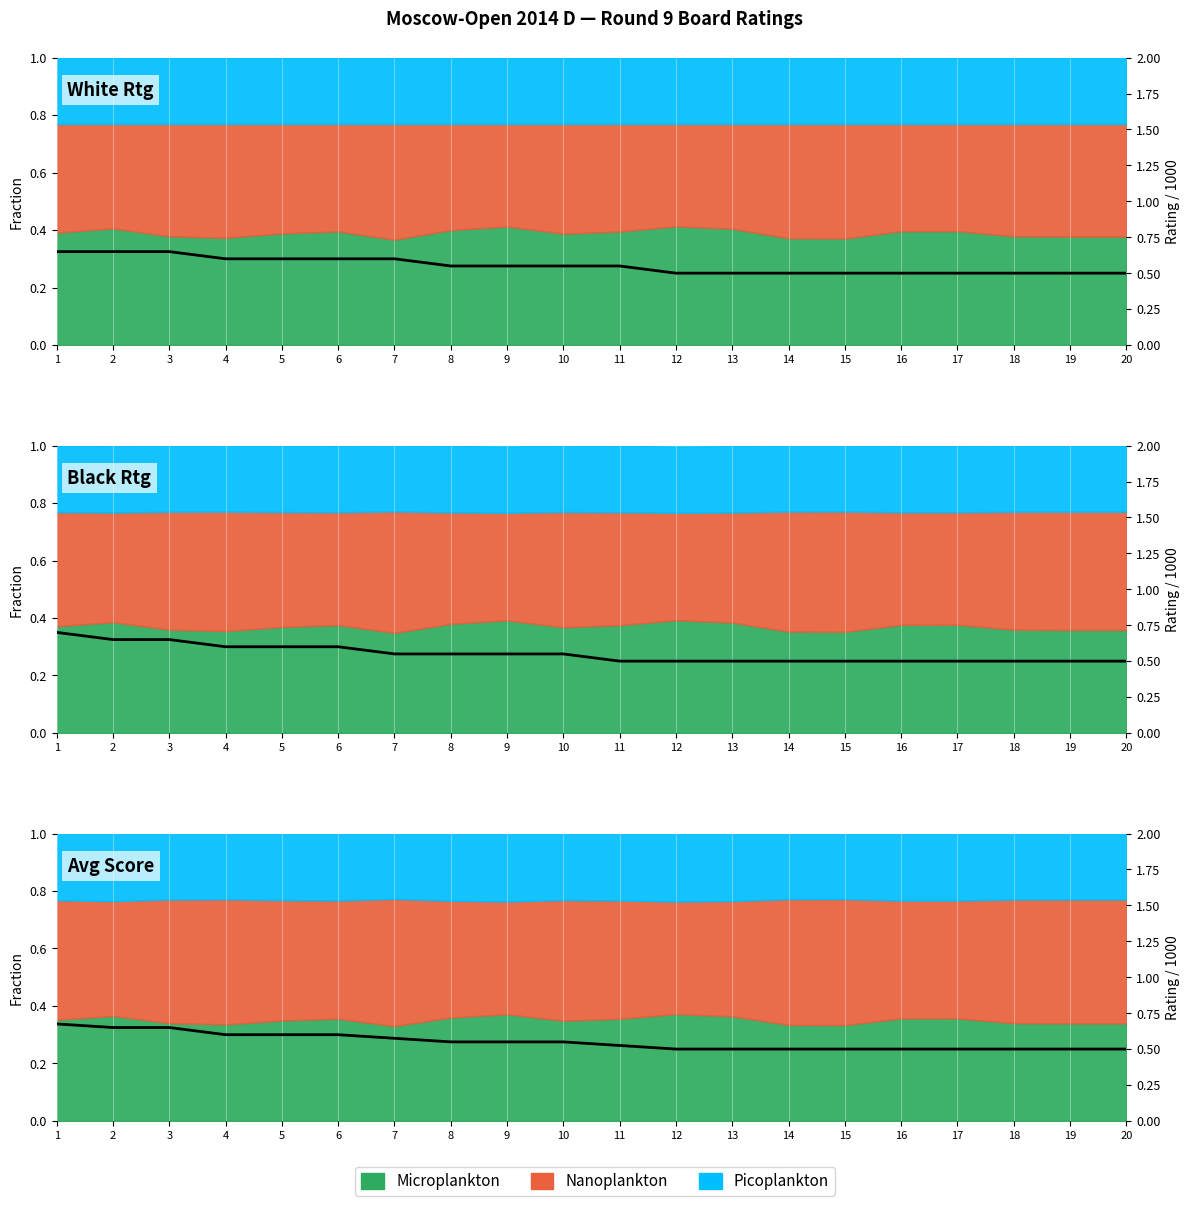

List the labels in order of value, largest first.

1, 2, 3, 4, 5, 6, 7, 8, 9, 10, 11, 12, 13, 14, 15, 16, 17, 18, 19, 20